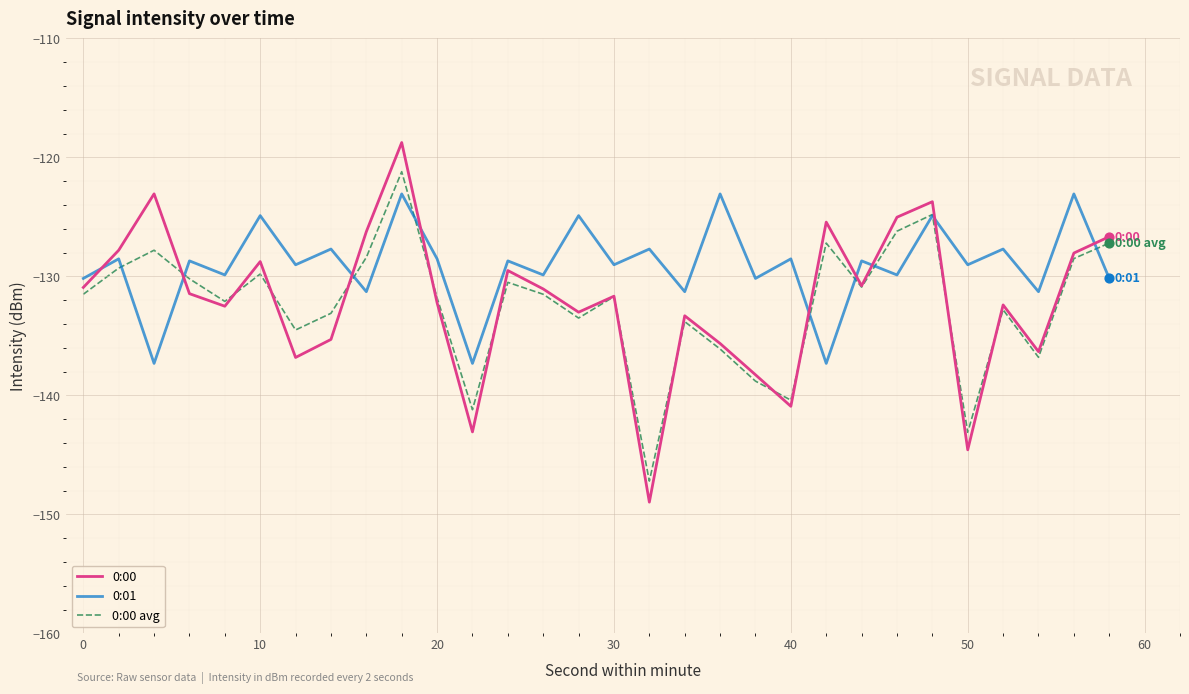

What are all the series names shown in the legend?

0:00, 0:01, 0:00 avg